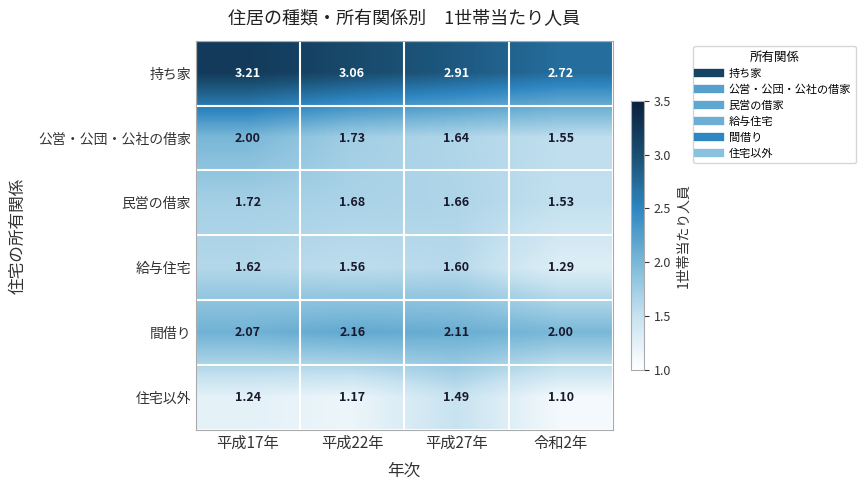

Between 平成22年 and 令和2年, which series saw the biggest shift?

持ち家